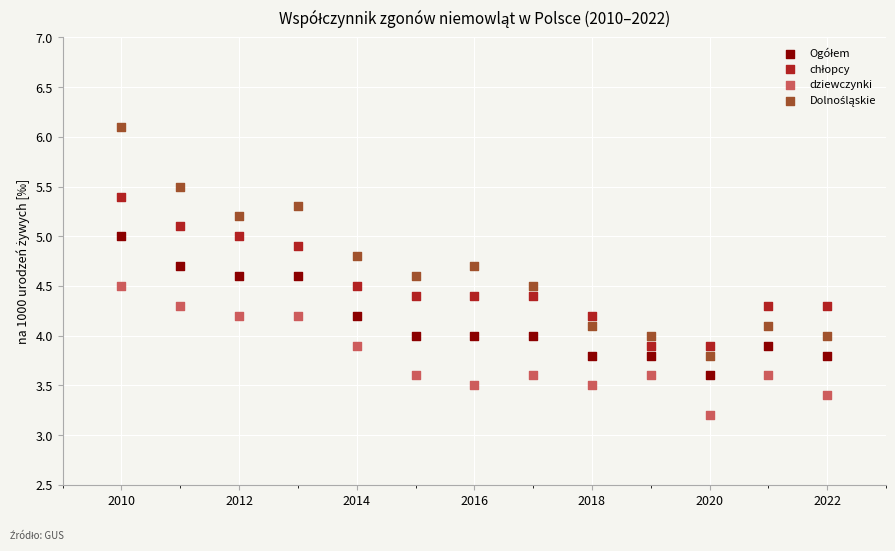

What is the X range (max minus min) for the scatter plot?

12.0